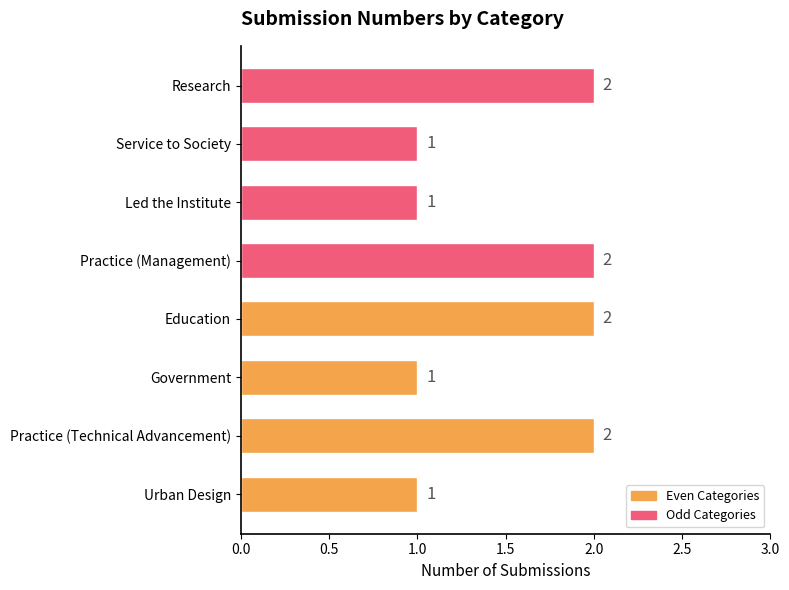

The Even Categories series shows 1 at Practice (Technical Advancement). True or false?

False